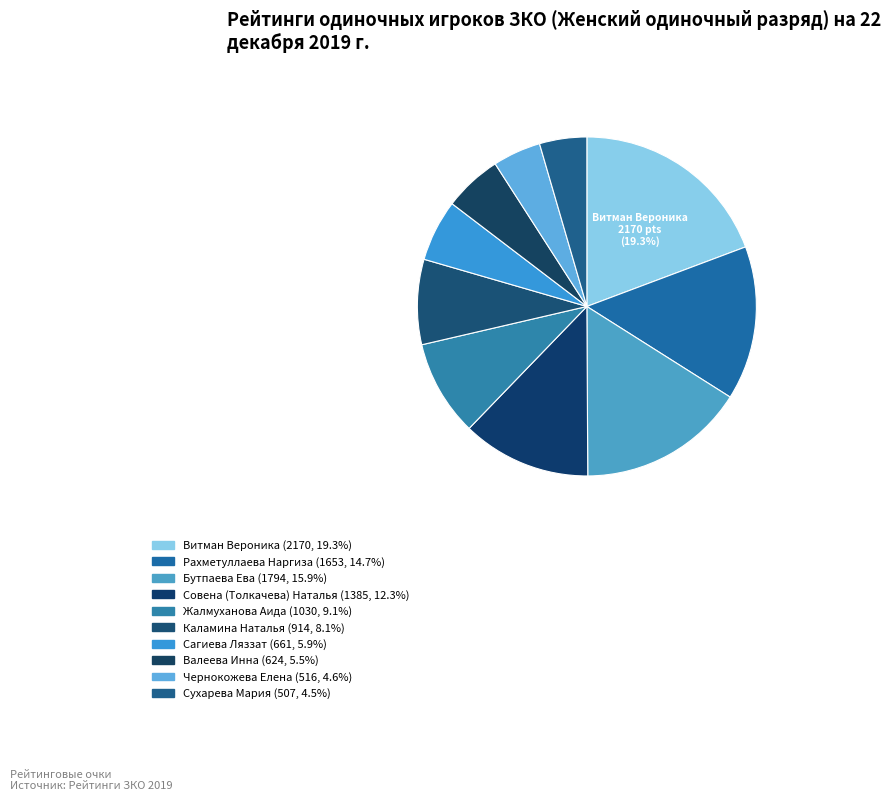

Count the number of slices in the pie.

10